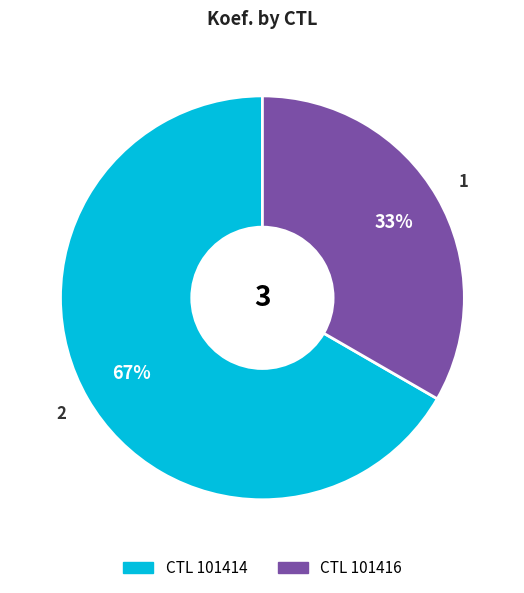

Which has a higher value, CTL 101416 or CTL 101414?

CTL 101414